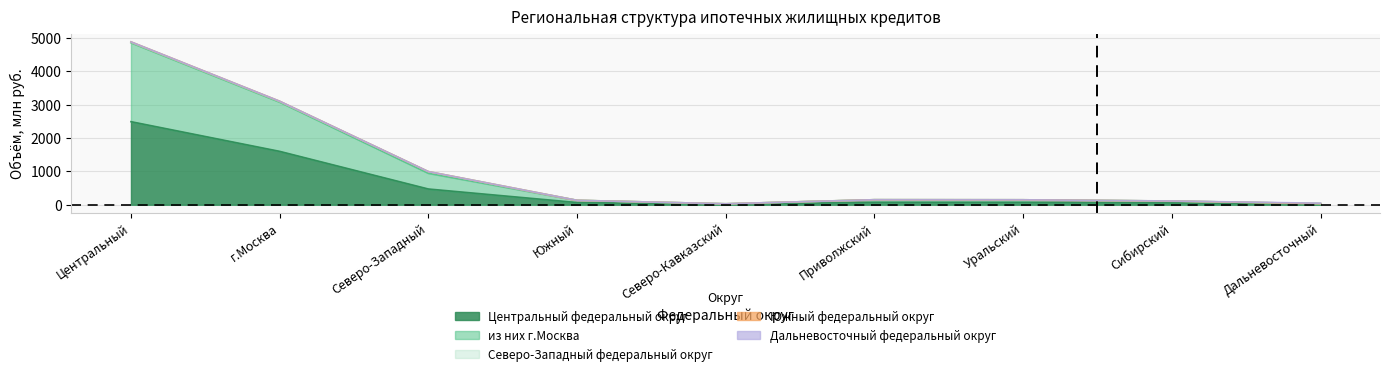

At which label does Северо-Западный федеральный округ reach its minimum?

Южный